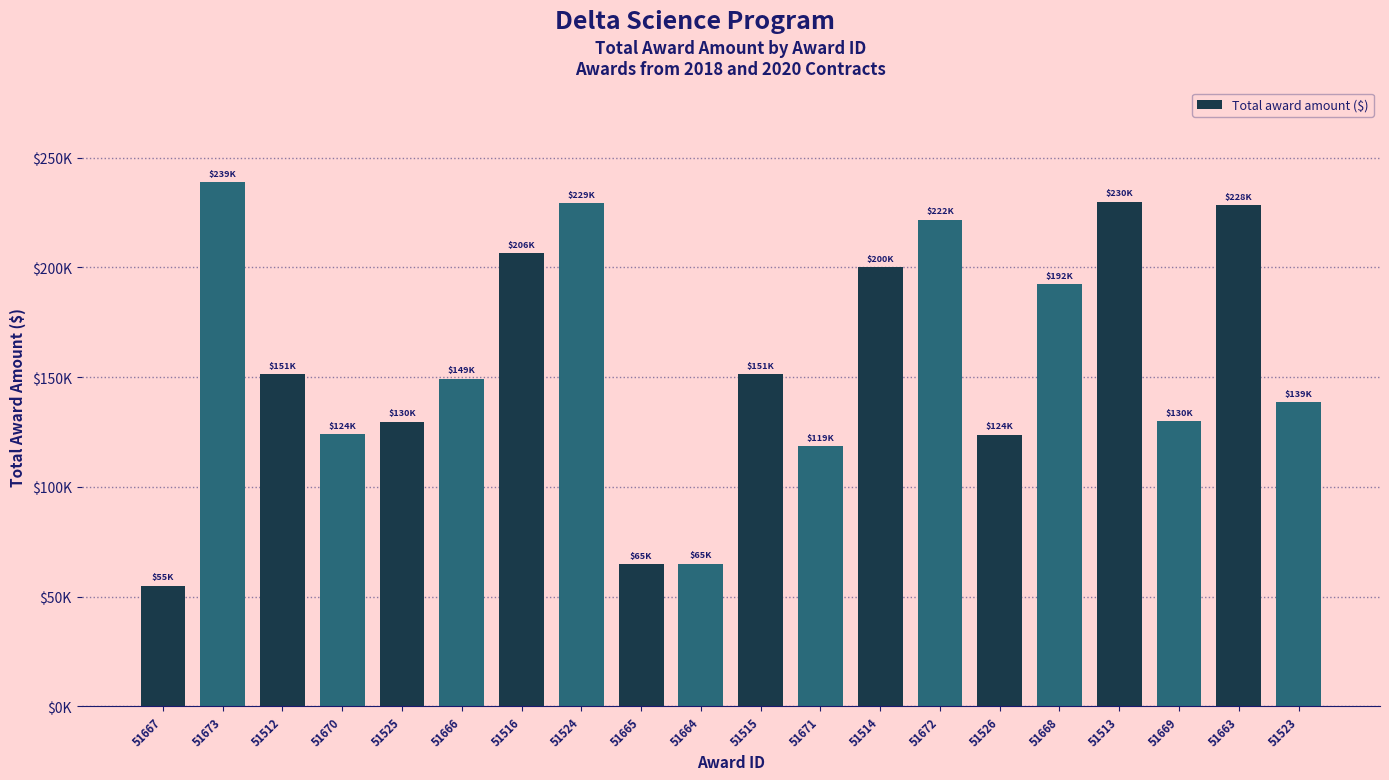

What position from the right is 51515?

10